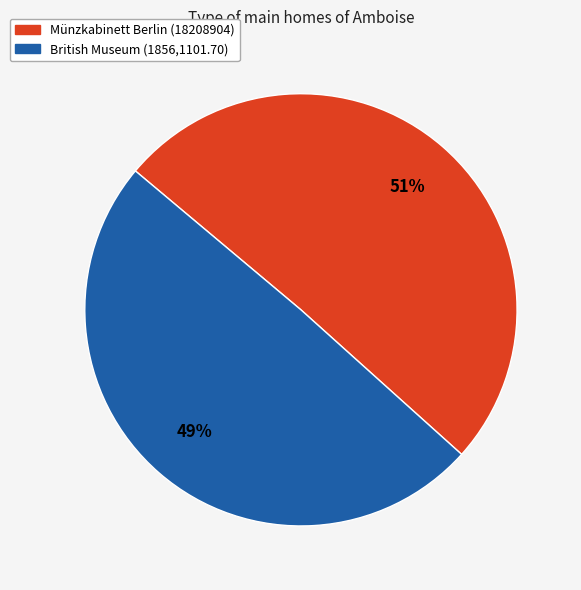

Approximately how many times larger is the value at British Museum (1856,1101.70) compared to Münzkabinett Berlin (18208904)?

1.0